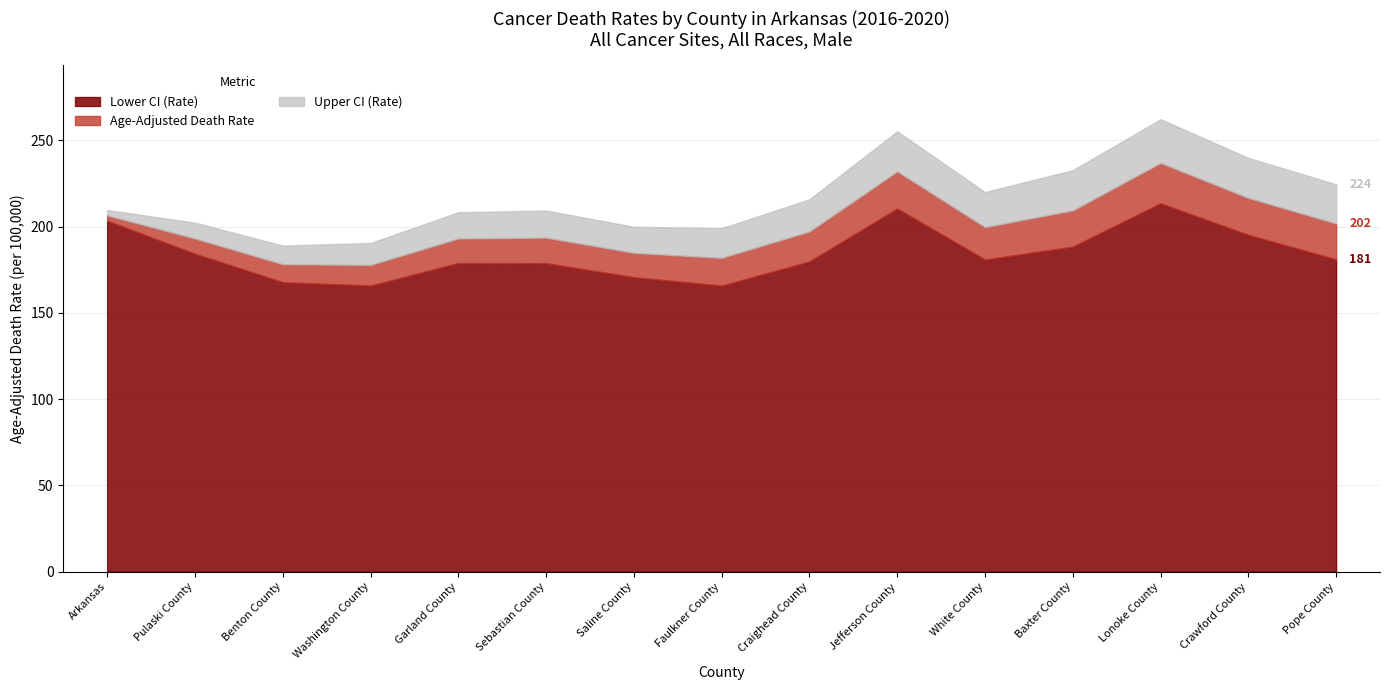

Is it true that Lower CI (Rate) equals 82.6 at Pulaski County?

False